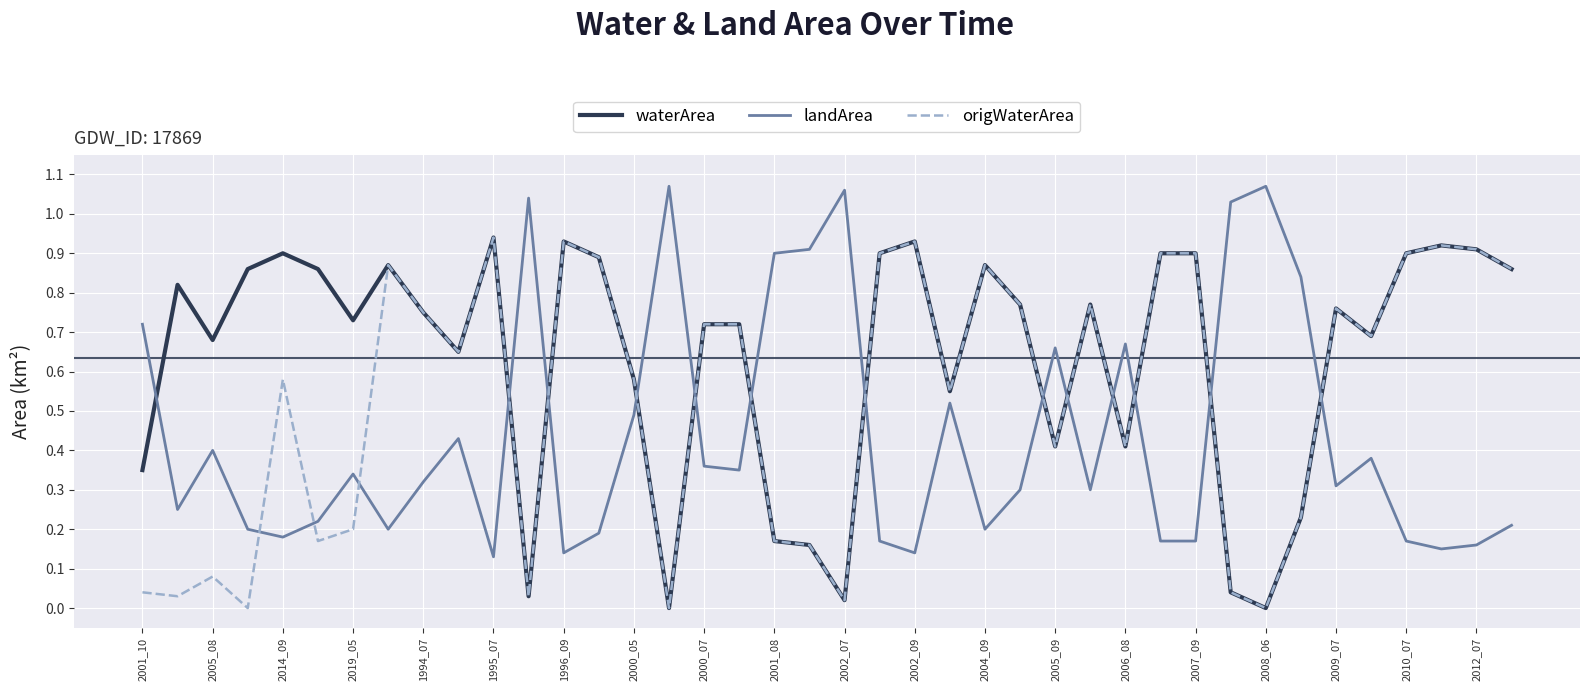

Is this an area chart (filled region under the line)?

No